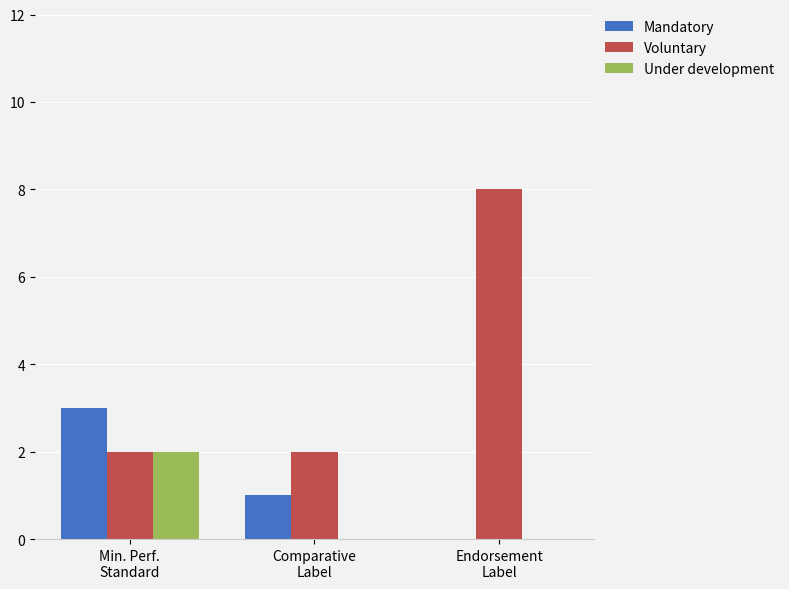

Reading left to right, transcribe all the data shown in this chart.

Mandatory: 3	1	0
Voluntary: 2	2	8
Under development: 2	0	0